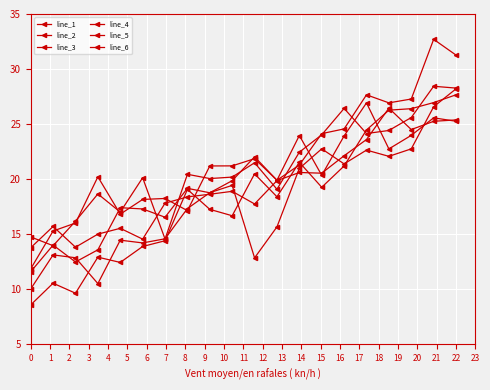

How many values in the line_6 series exceed 21?

10